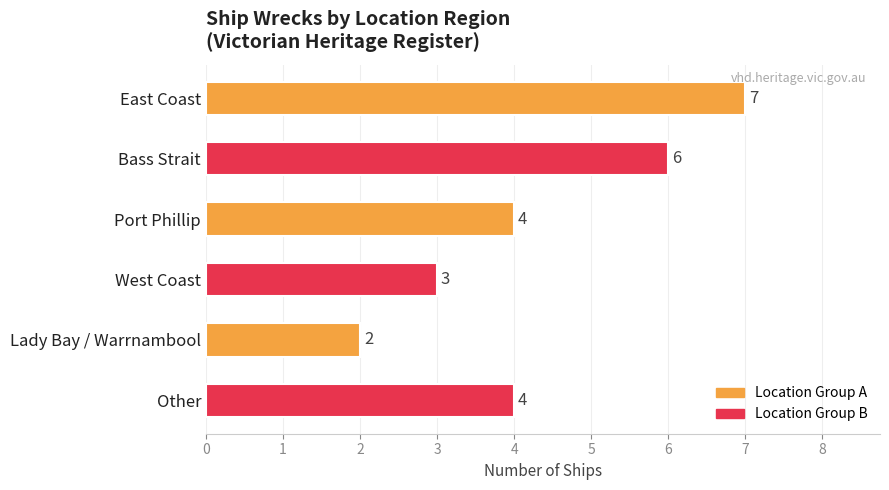

Read the value at Other.

4